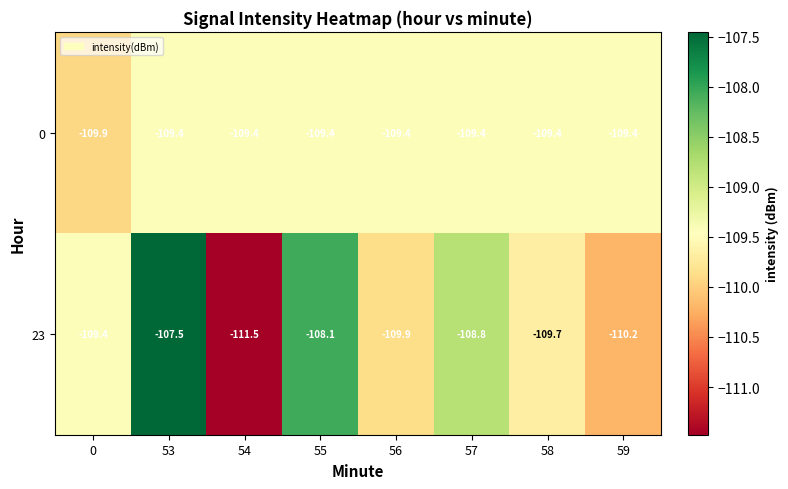

Is it true that 0 equals -178.2 at 0?

False